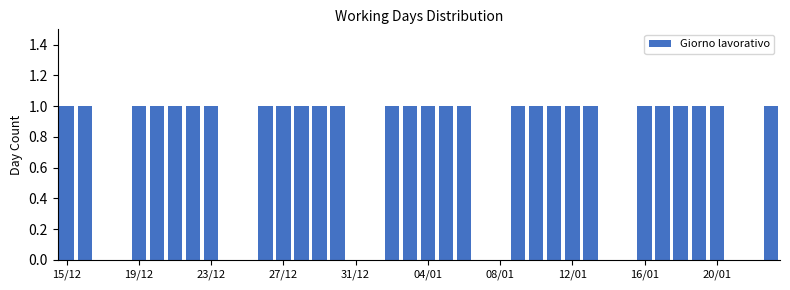

What is the average value?

1